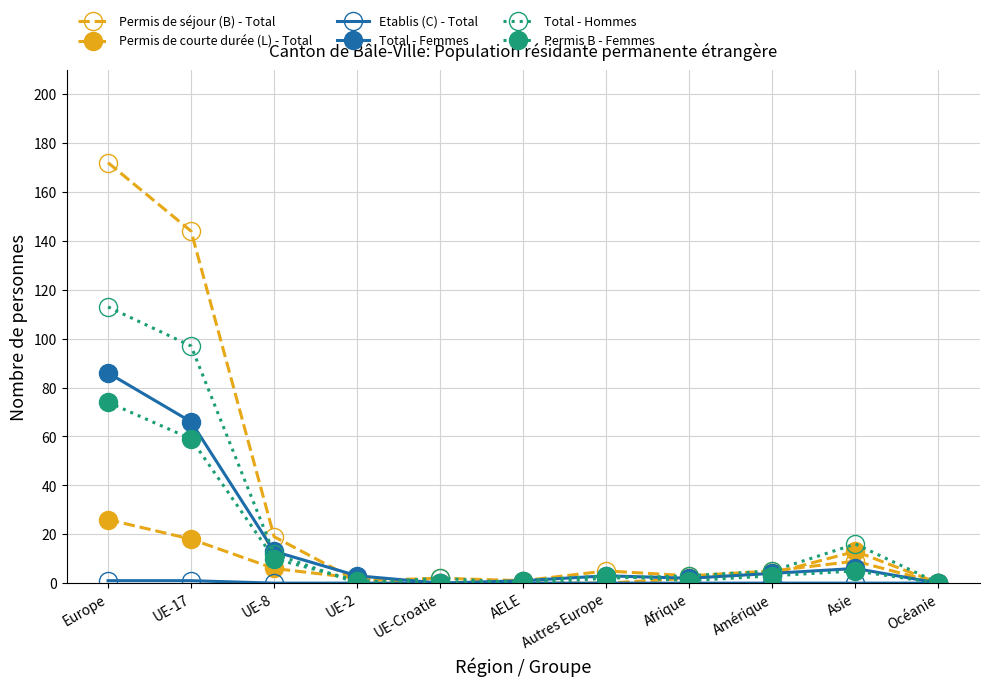

Count the number of data series in this chart.

6